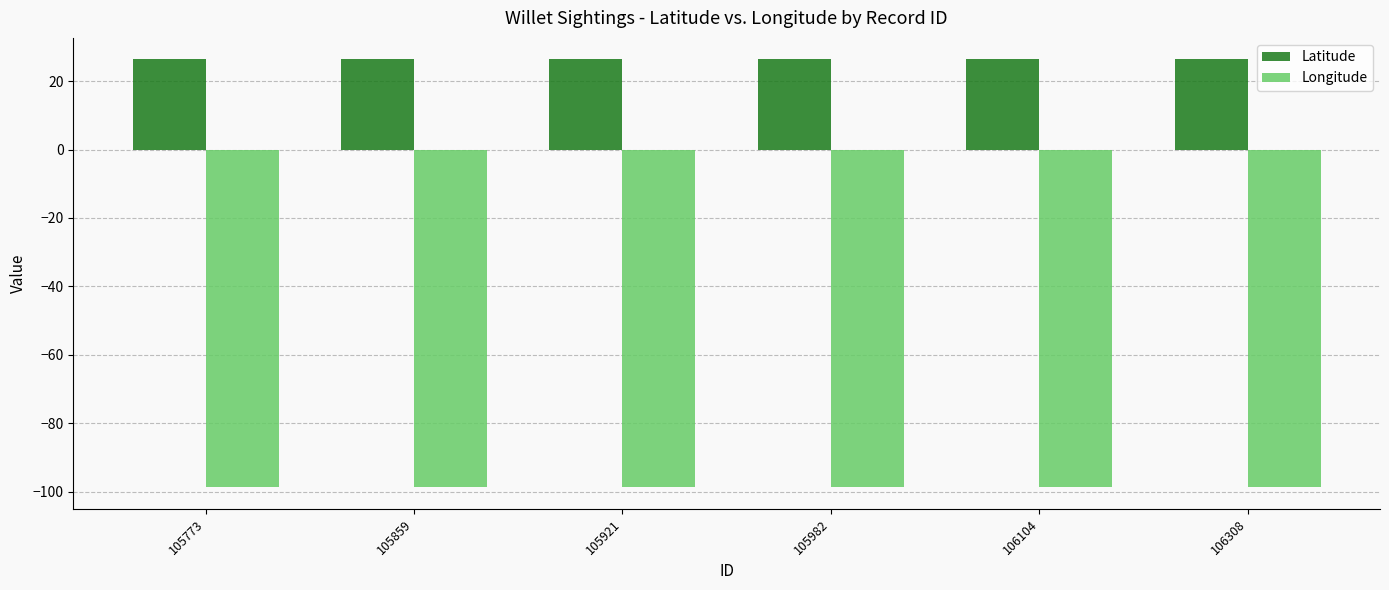

What is the sum of the Latitude values at 105859 and 106308?

52.8